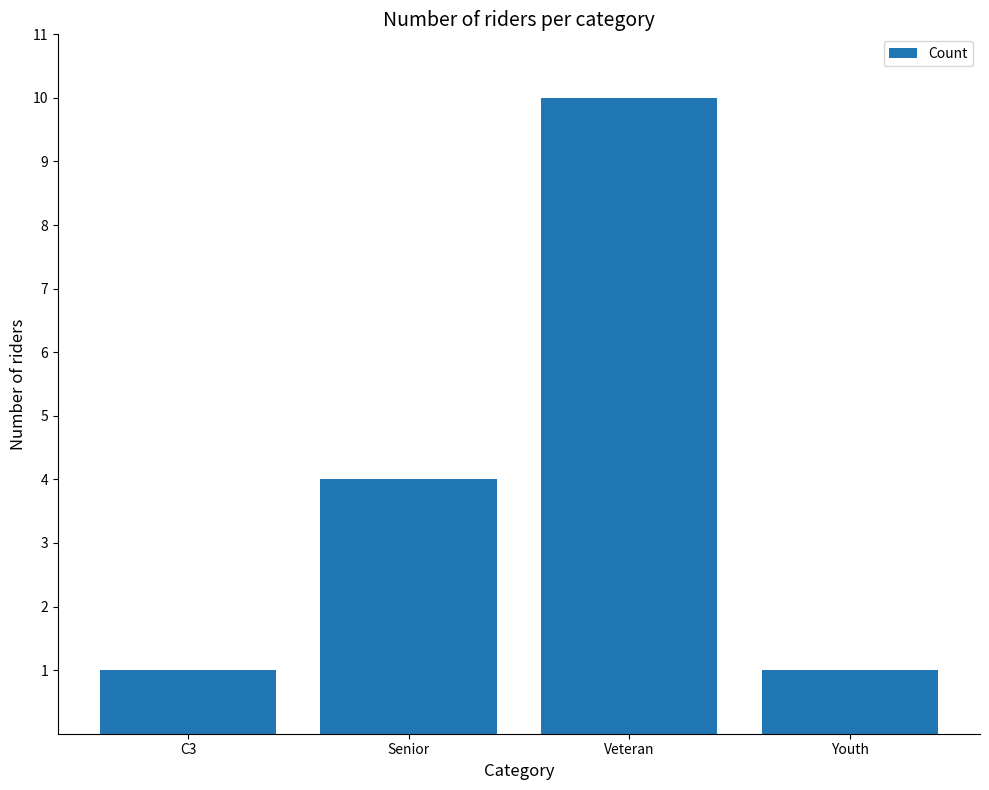

How many data points does each series have?

4